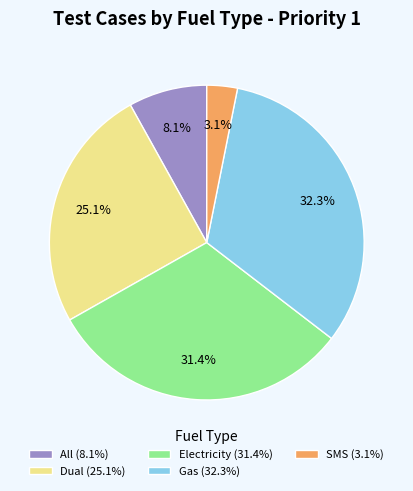

To the nearest percent, what is the difference between the largest and smallest slice percentages?

29%